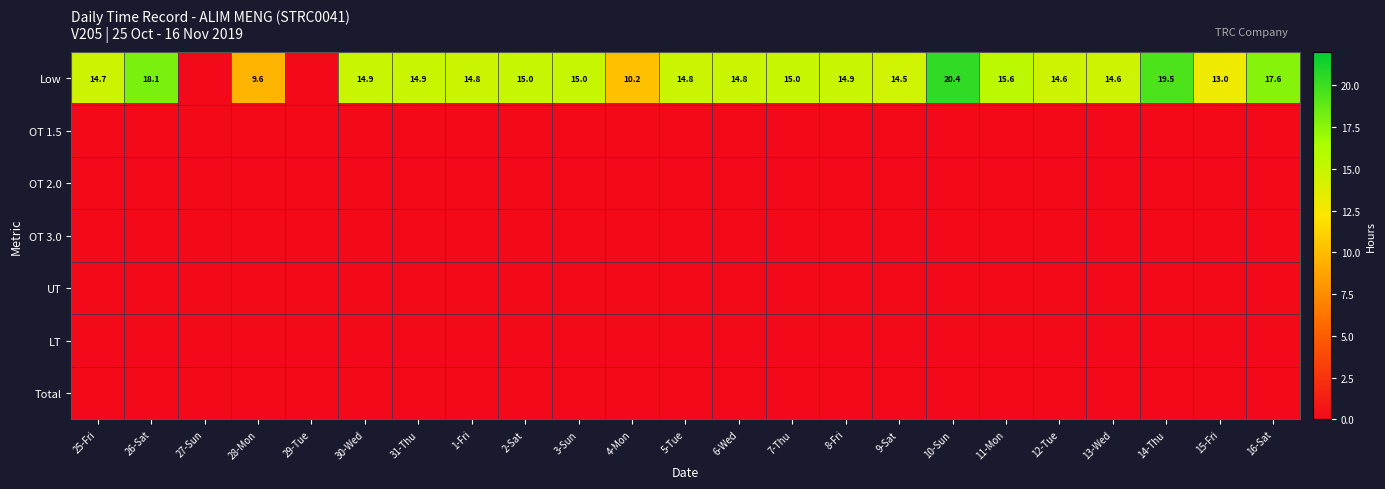

How many categories are shown in the chart?

23